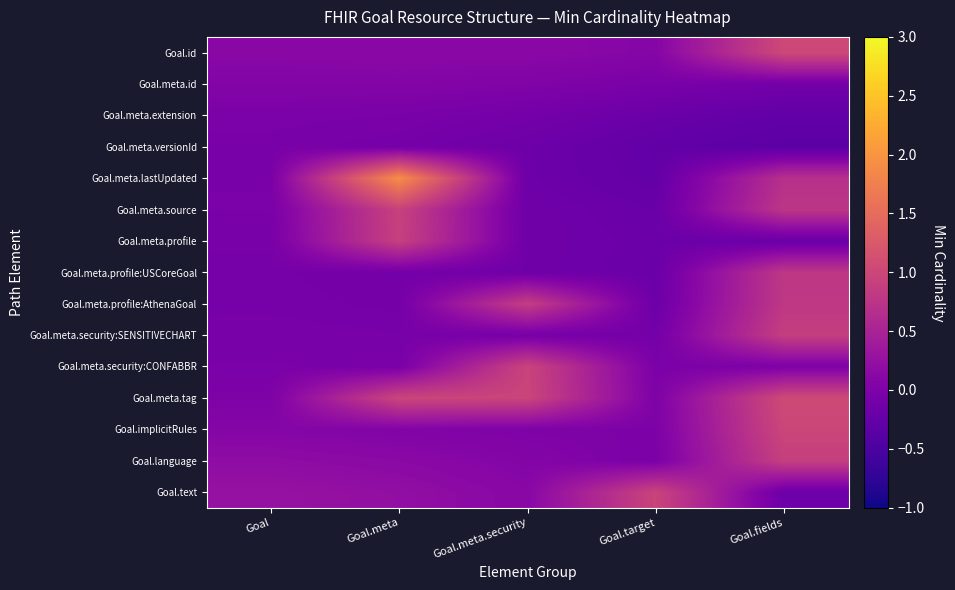

What is the greatest value displayed?

1.9